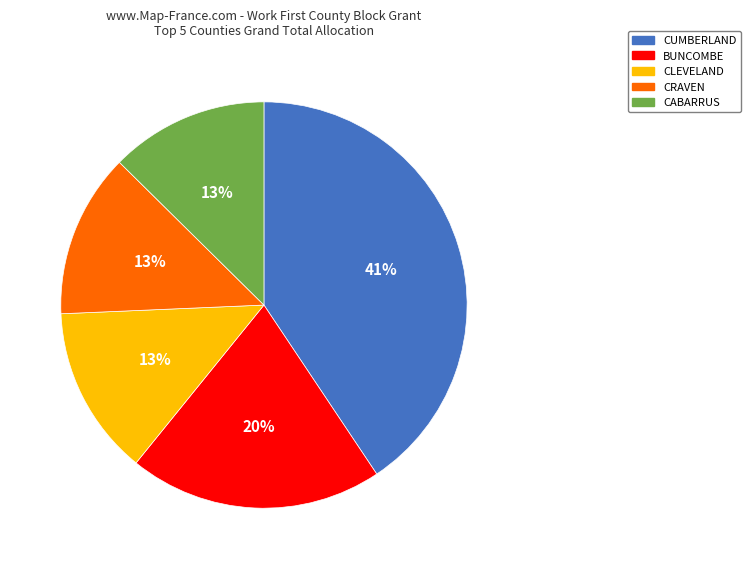

What percentage is the BUNCOMBE slice, to the nearest percent?

20%